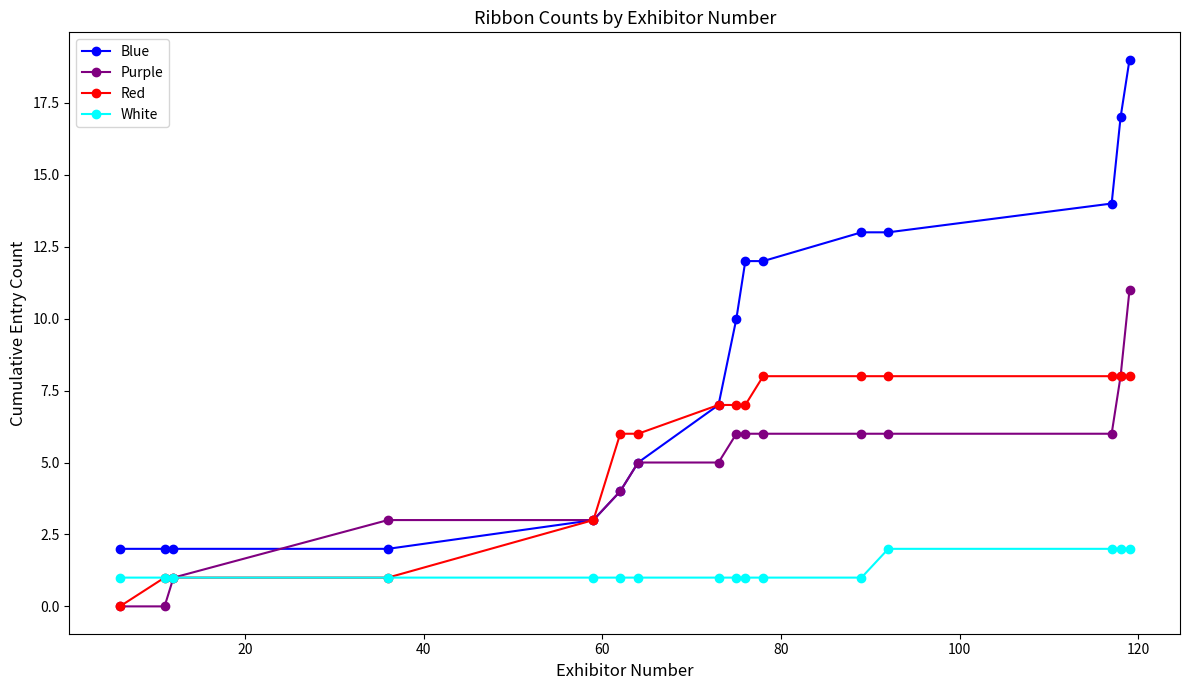

How many lines are shown in the chart?

4